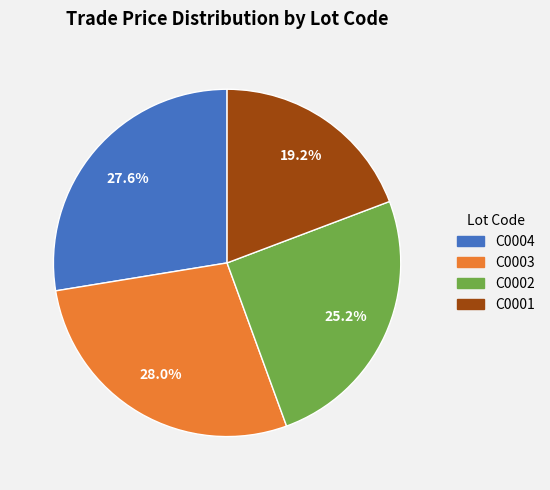

To the nearest percent, what percentage of the pie is C0001?

19%